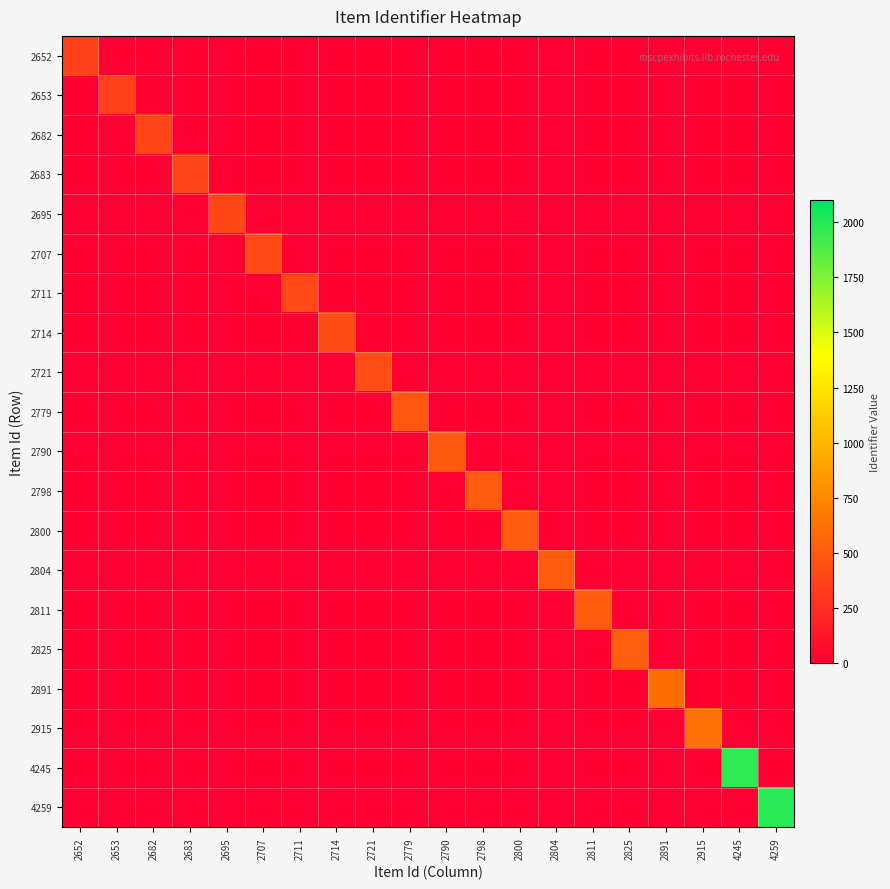

At which category is the sum across all series the highest?

4259